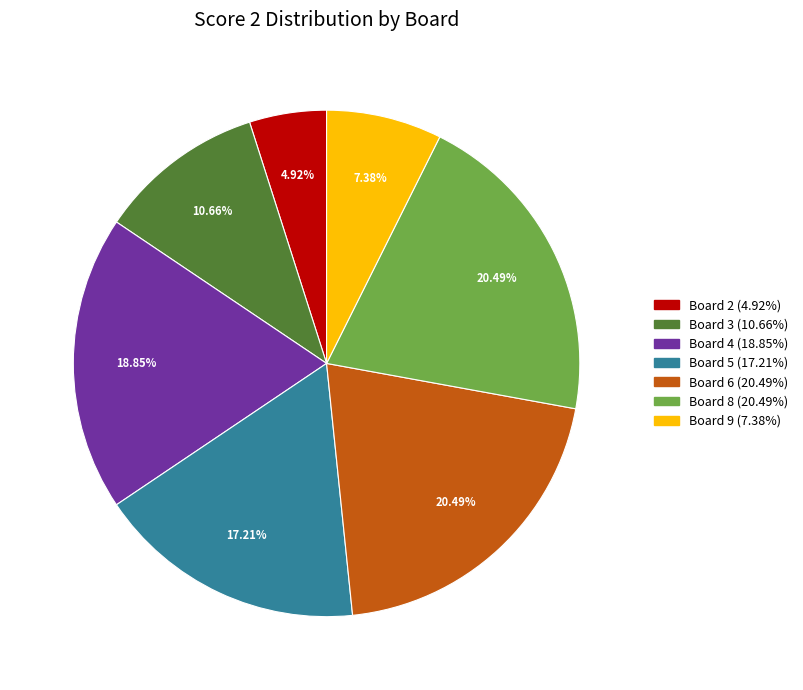

Is there a majority slice in this chart?

No